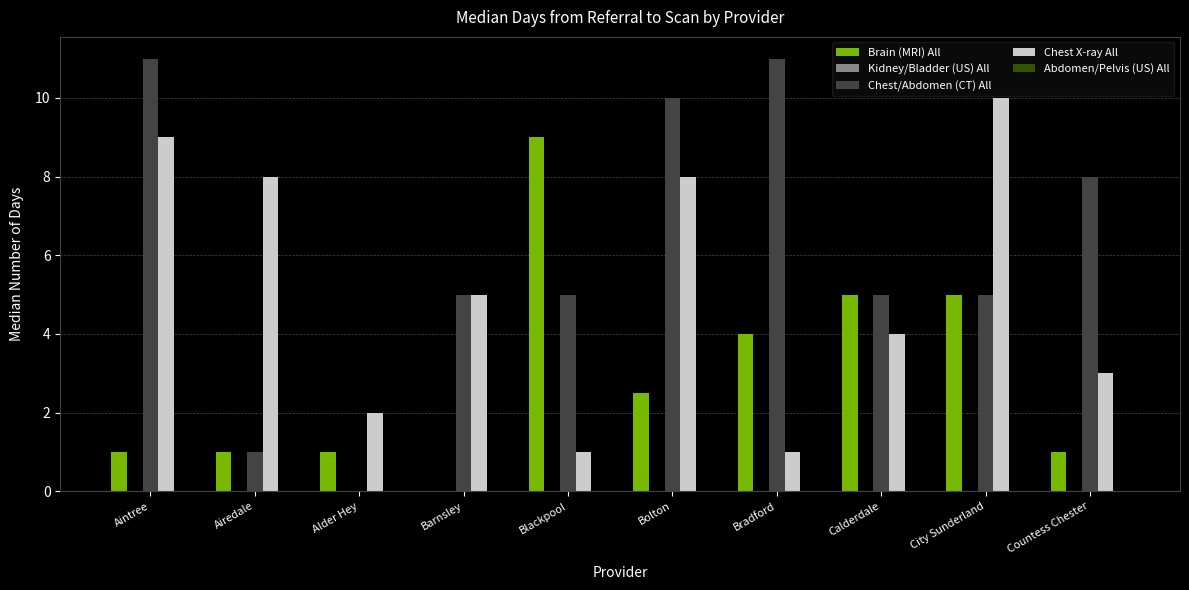

Which series has the largest total across all categories?

Chest/Abdomen (CT) All